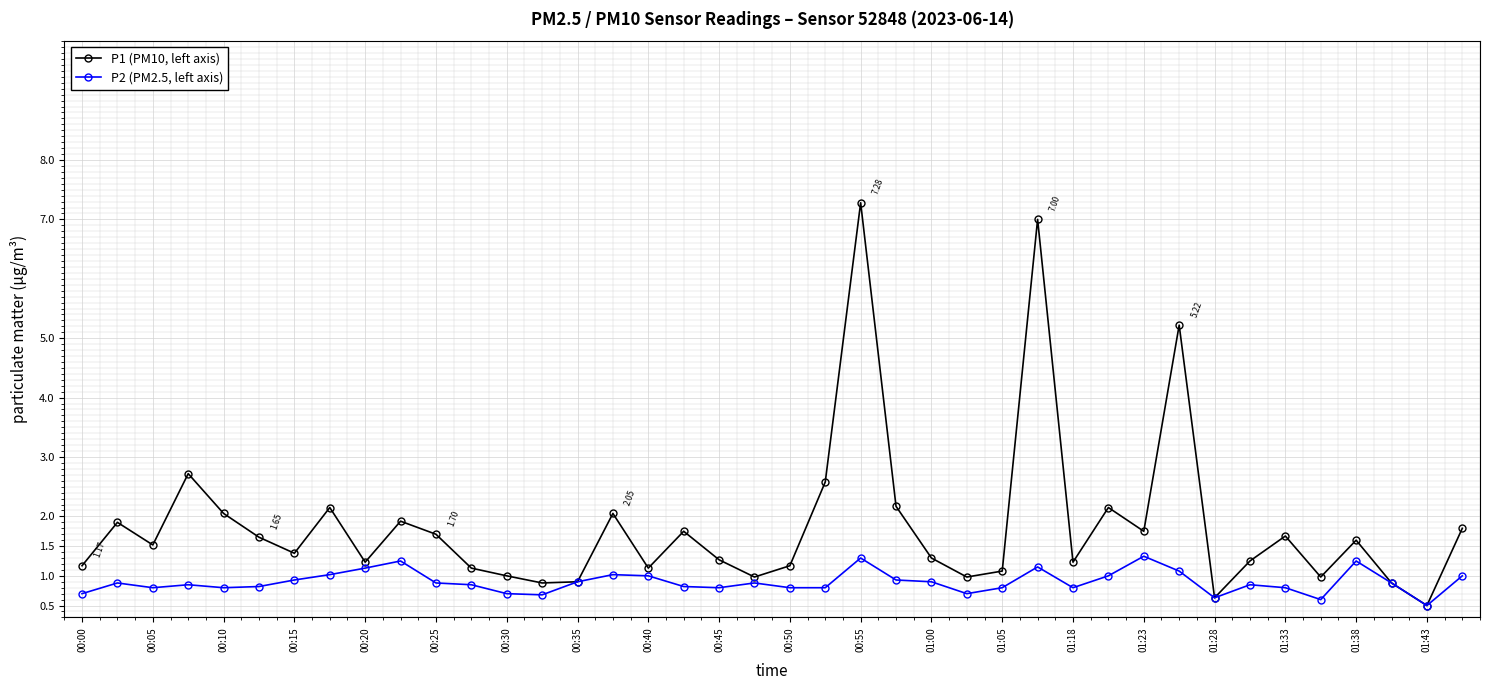

True or false: P1 (PM10, left axis) has more than 2 interior local peaks.

True